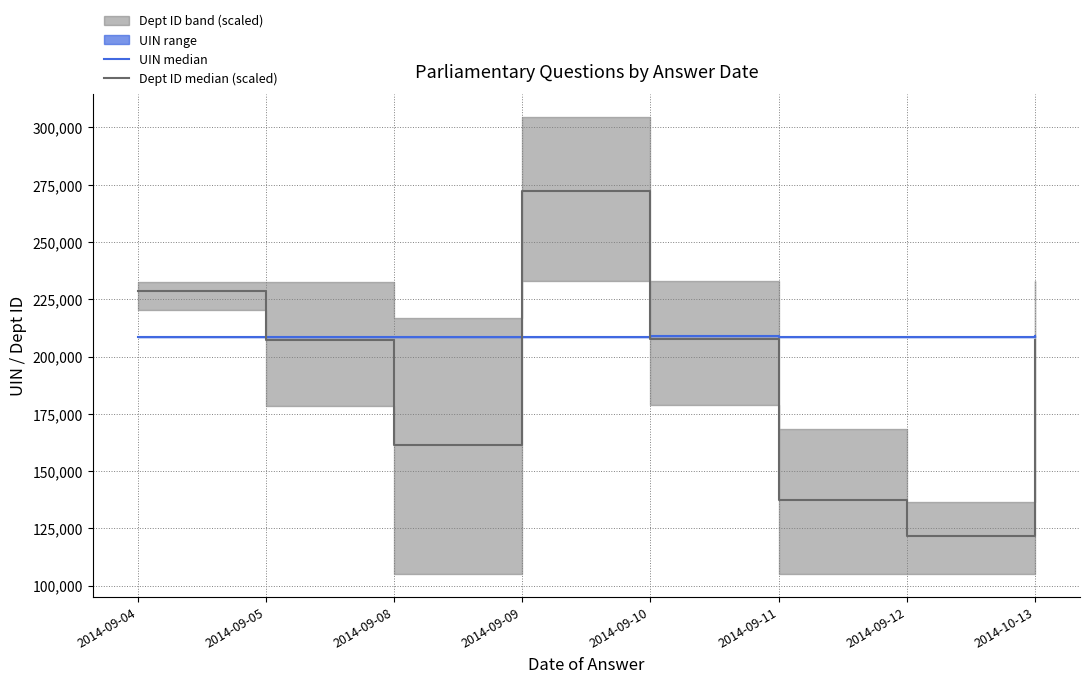

What is the minimum value shown in the chart?

121603.1